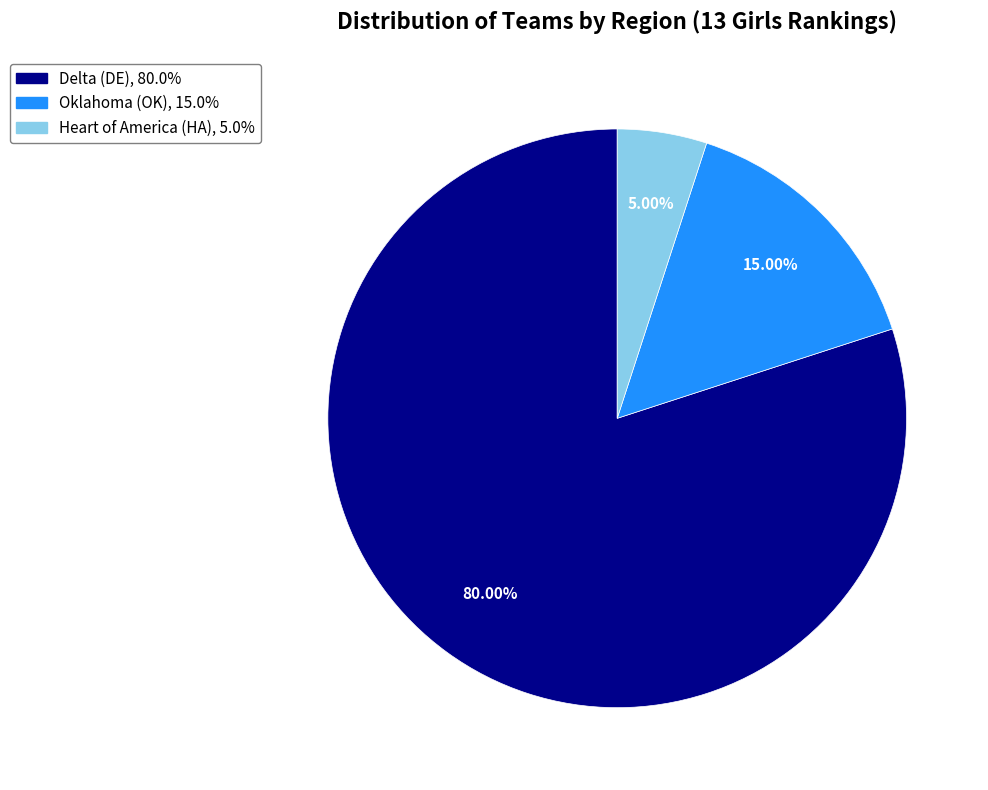

To the nearest percent, what is the average slice percentage?

33%